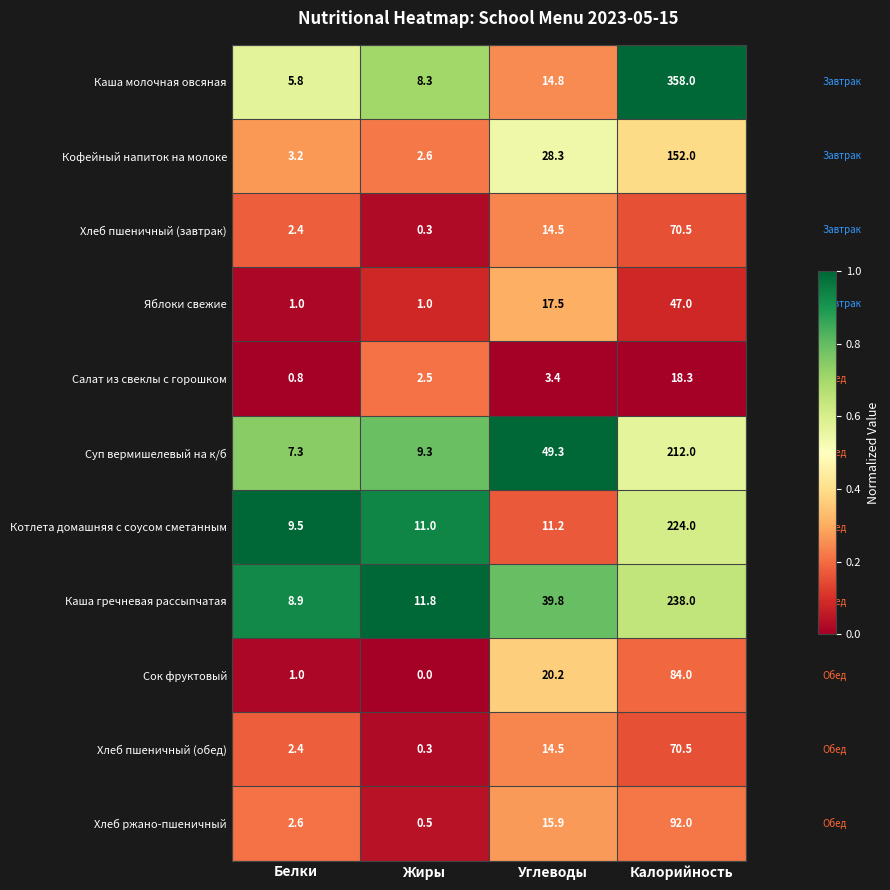

At which category does the chart reach its minimum across all series?

Жиры